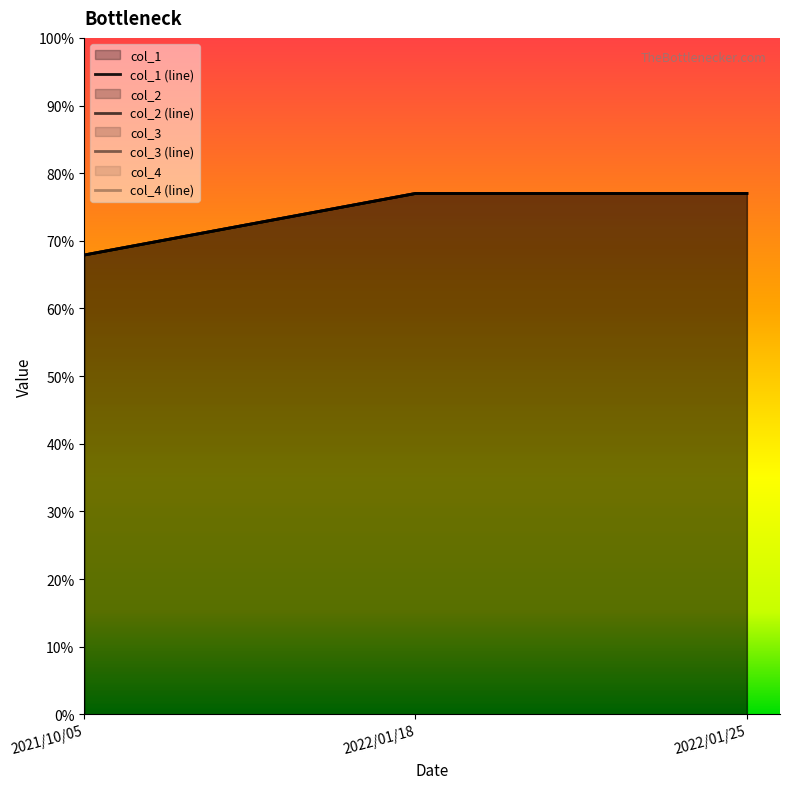

What is the value of the col_3 point at the 2nd from the left?

0.8